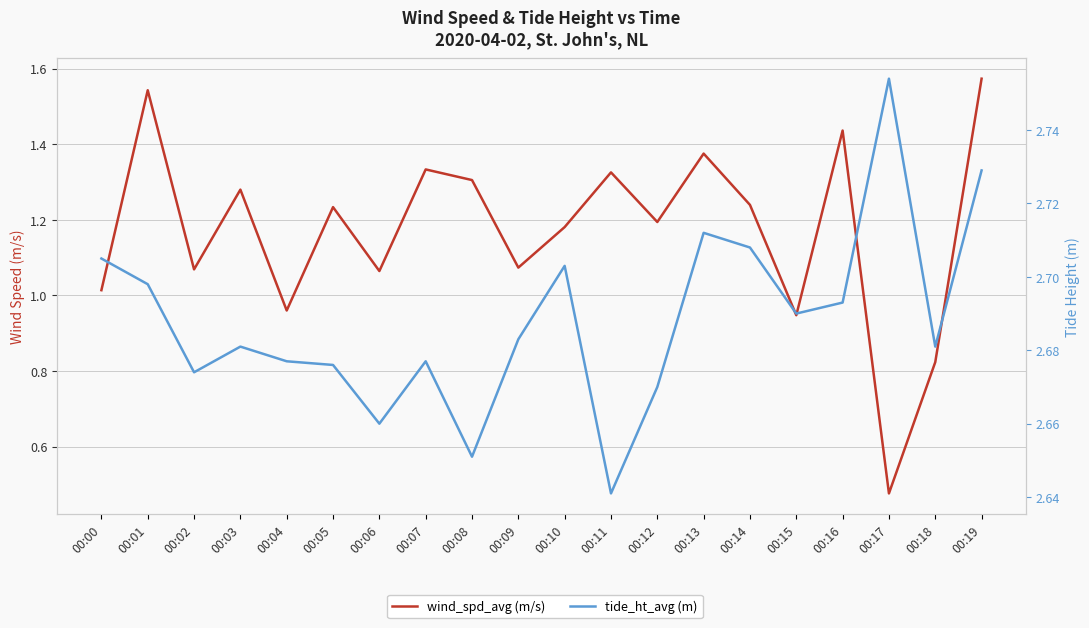

Is the value of wind_spd_avg (m/s) at 00:09 greater than the value of tide_ht_avg (m) at 00:13?

No